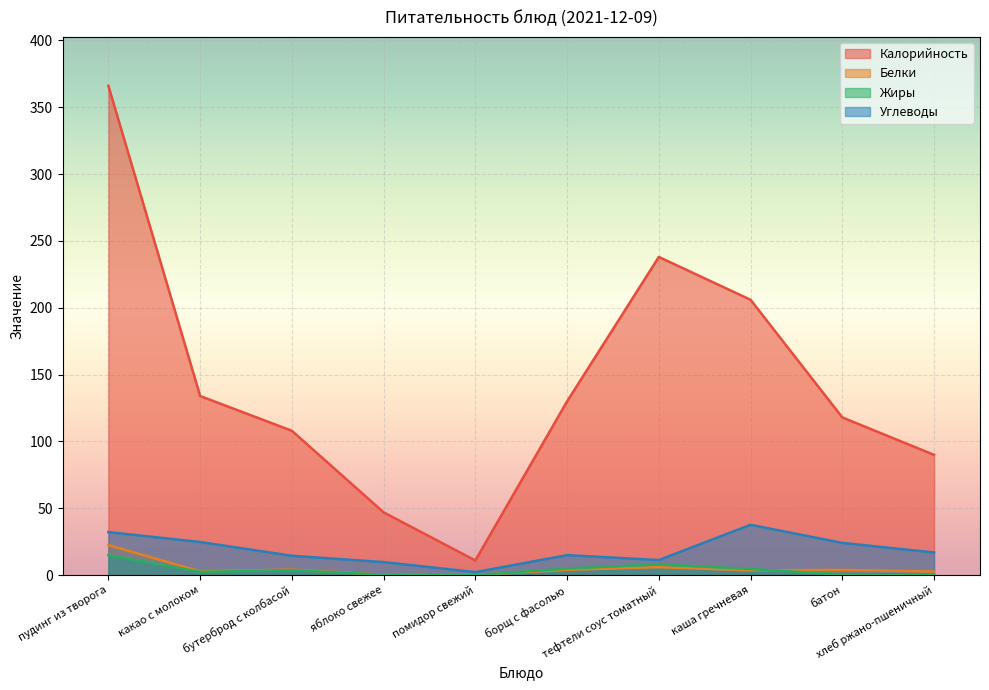

At which category does Жиры reach its first local peak?

бутерброд с колбасой